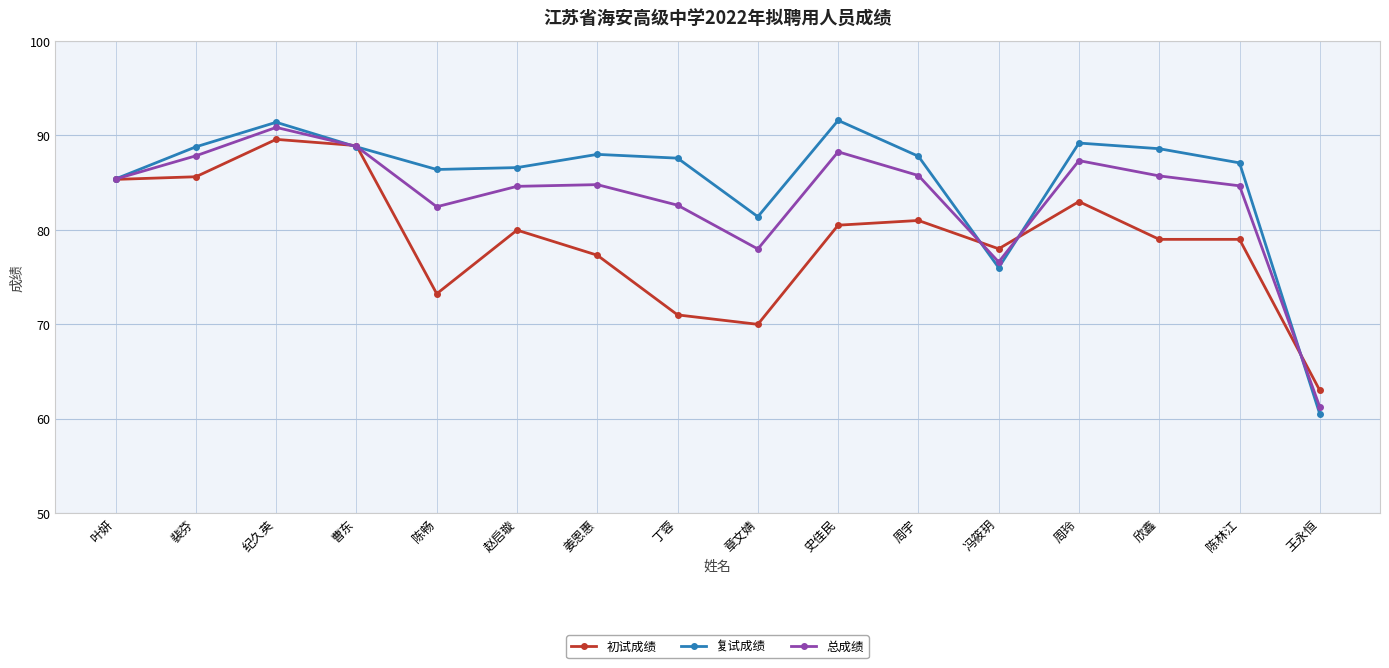

How many distinct data groups are displayed?

3